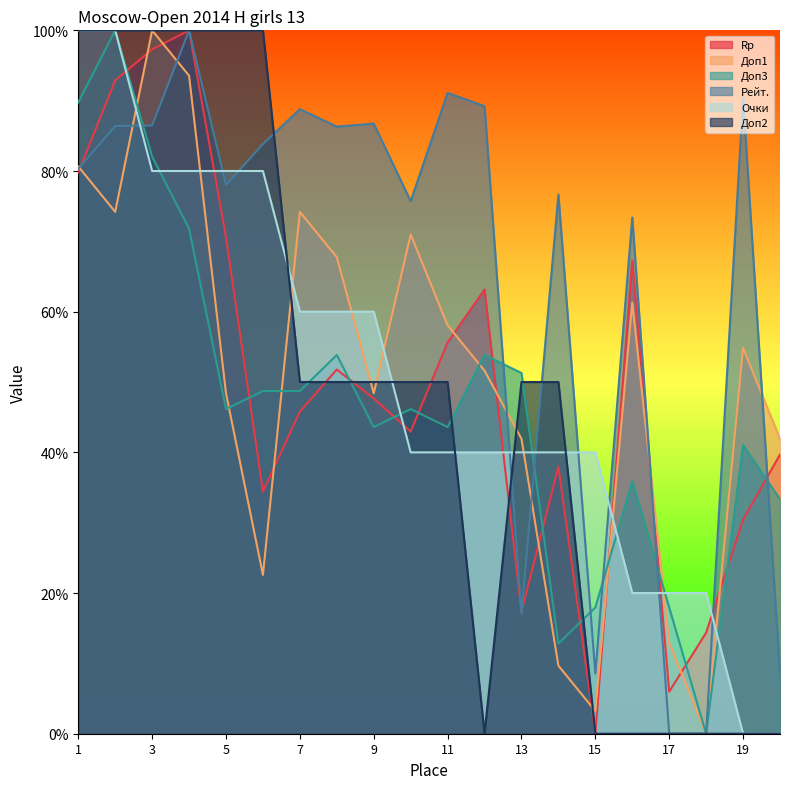

Does the chart display data point markers on the line(s)?

No